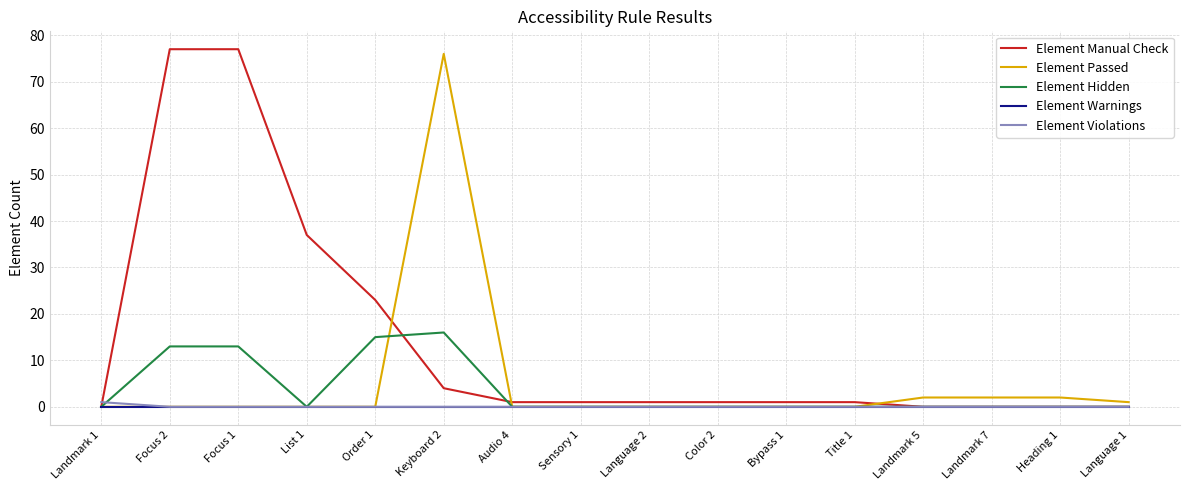

The value of Element Passed at Language 2 is 0. True or false?

True